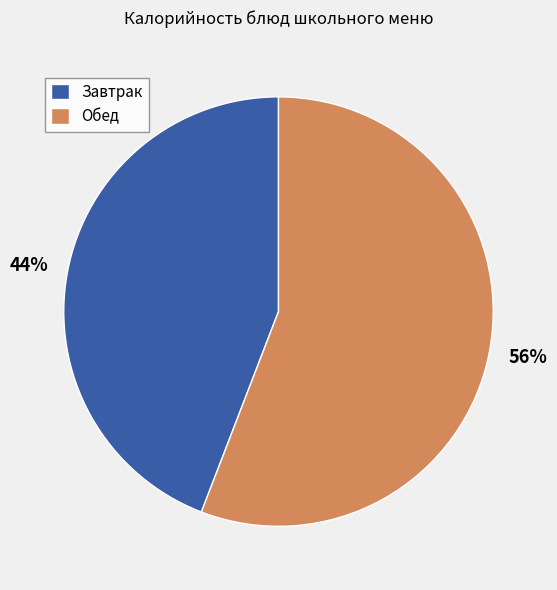

Count the number of slices in the pie.

2